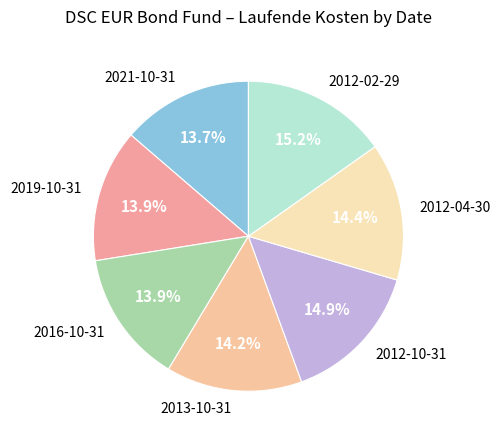

Do 2021-10-31 and 2019-10-31 together represent more than half of the pie?

No